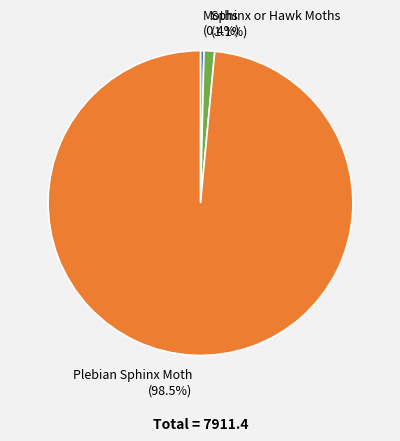

True or false: Plebian Sphinx Moth accounts for 87% of the total.

False